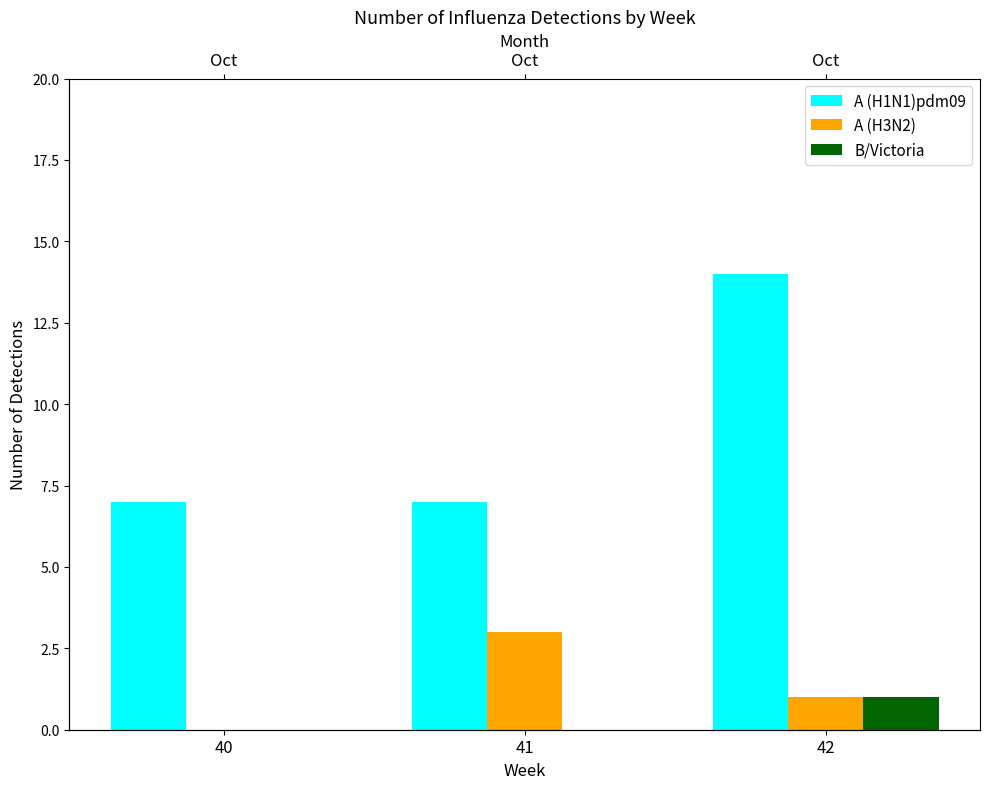

Reading right to left, transcribe all the data shown in this chart.

A (H1N1)pdm09: 42=14	41=7	40=7
A (H3N2): 42=1	41=3	40=0
B/Victoria: 42=1	41=0	40=0